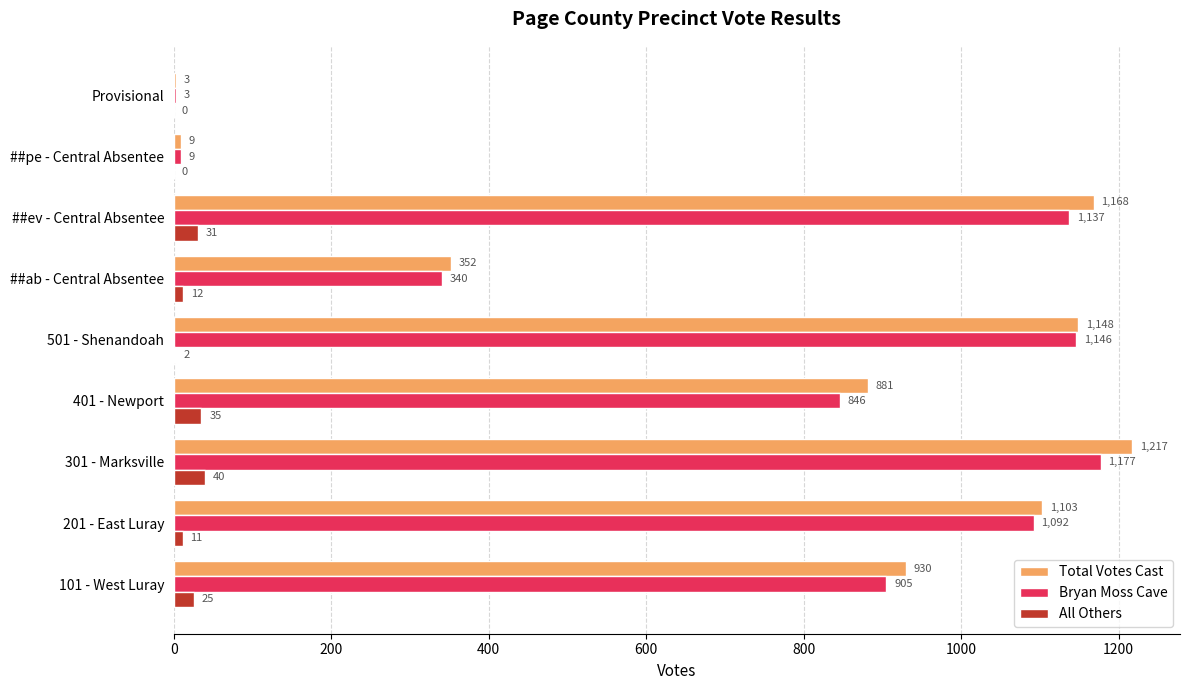

The value of Total Votes Cast at ##ev - Central Absentee is 1168. True or false?

True